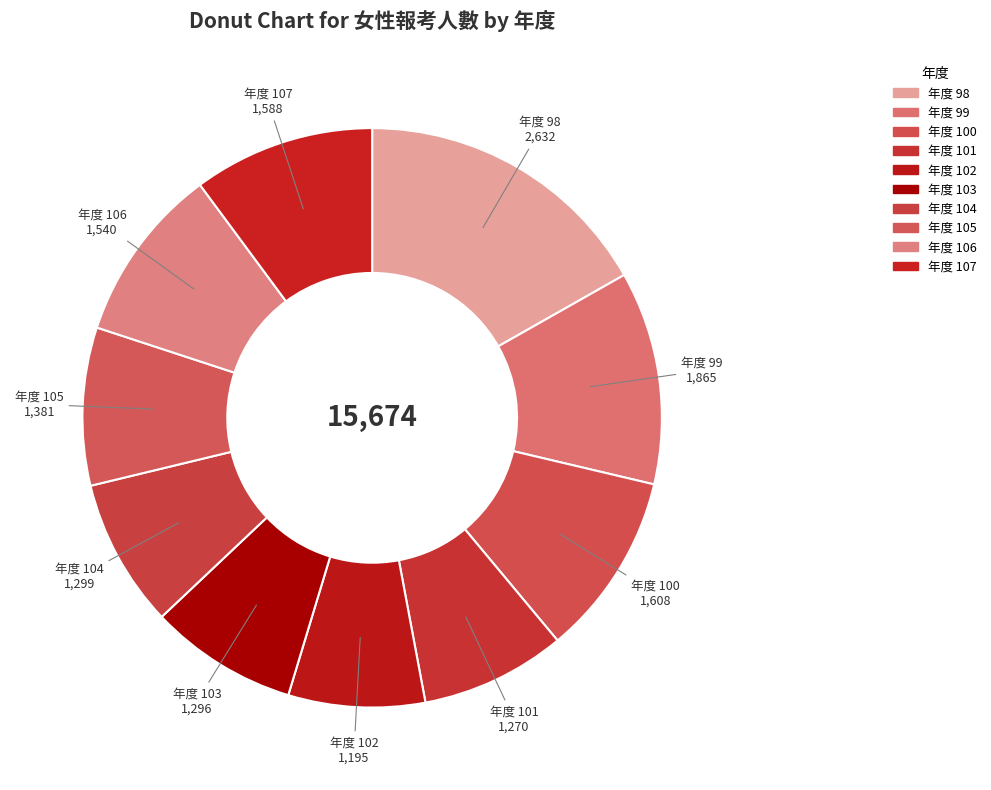

Combined, do 年度 107 and 年度 105 account for over 50%?

No